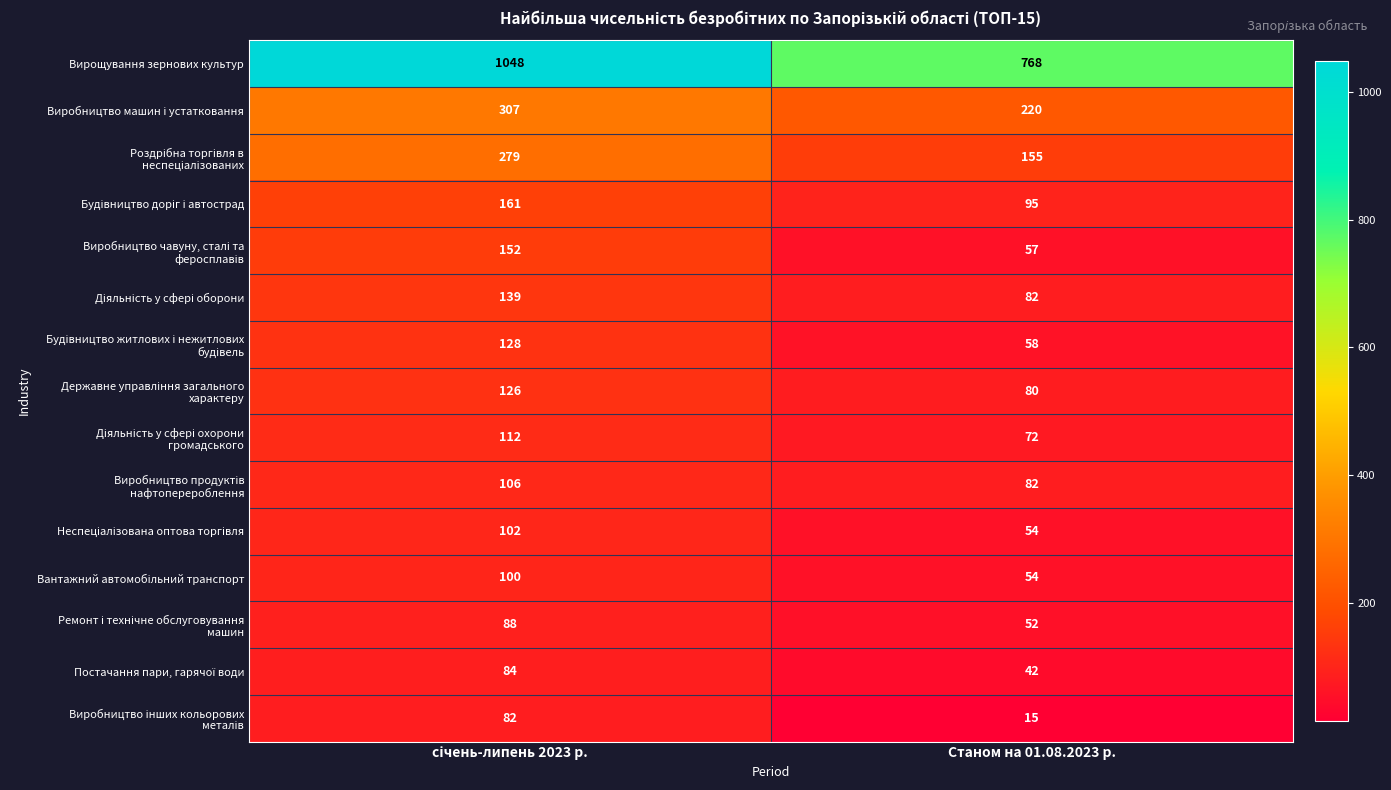

Which series has the largest total across all categories?

Вирощування зернових культур